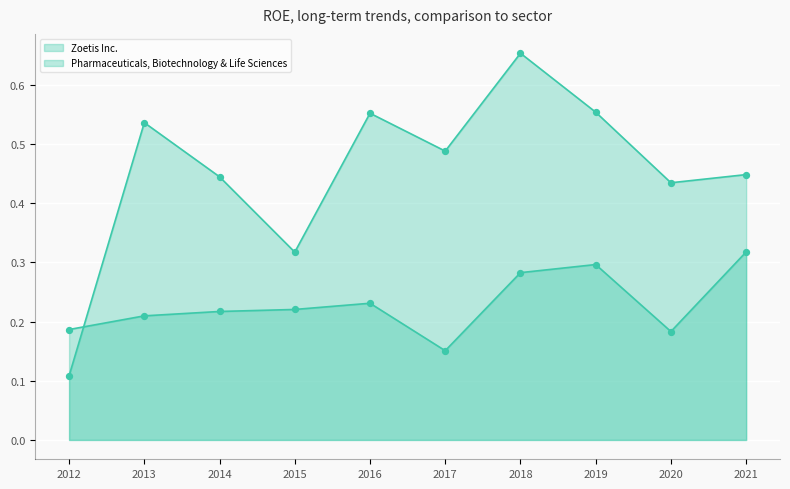

At how many categories does at least one series exceed 0?

10